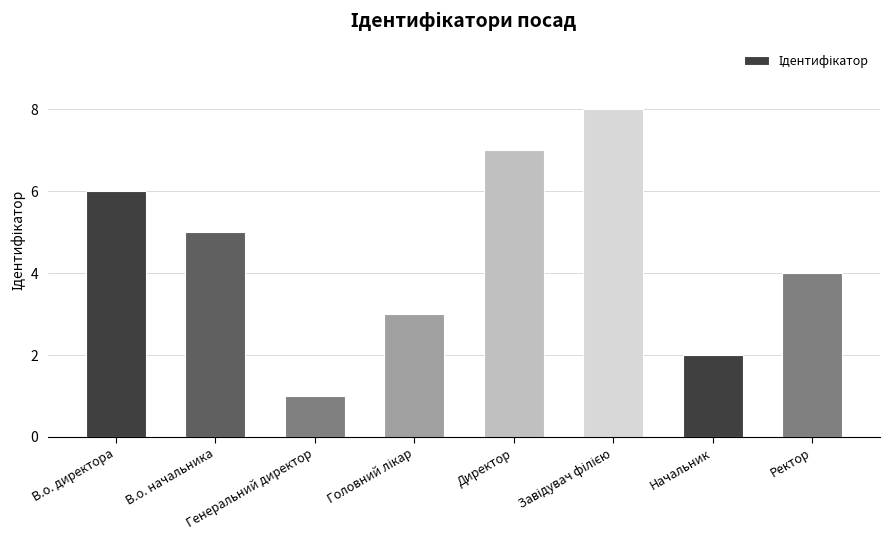

Reading left to right, transcribe all the data shown in this chart.

6	5	1	3	7	8	2	4